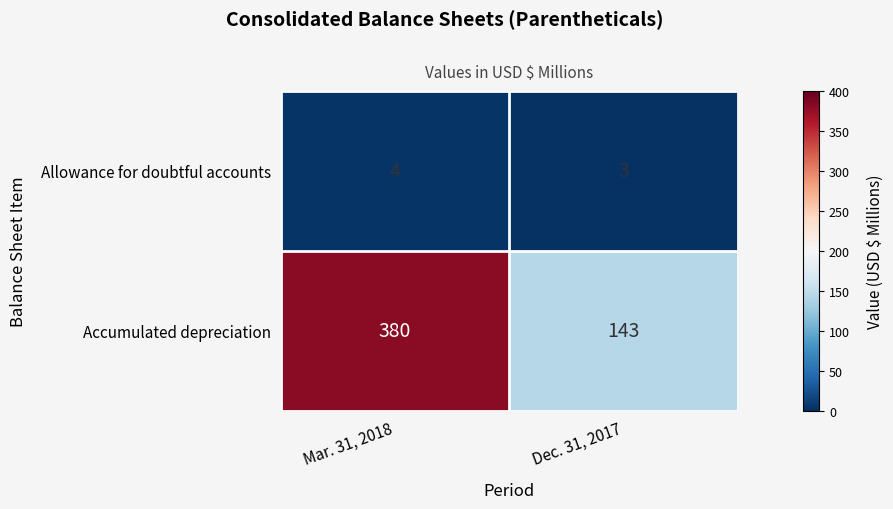

Which label corresponds to the largest value in the chart?

Mar. 31, 2018